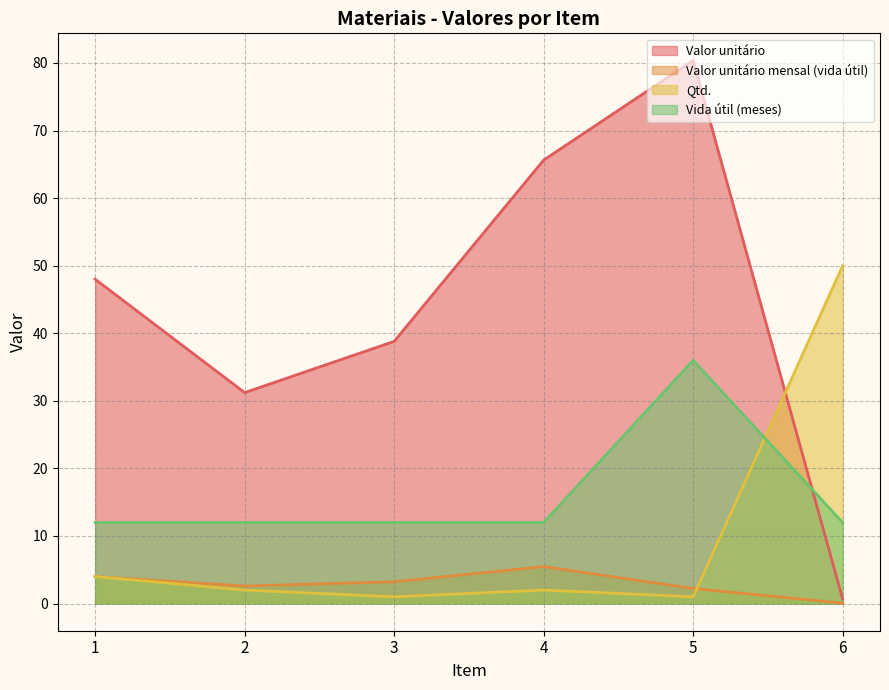

List the labels in order of Vida útil (meses) value, largest first.

5, 1, 2, 3, 4, 6